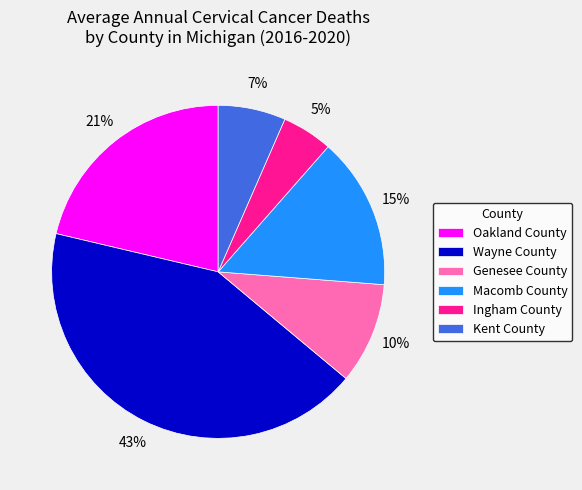

Count the number of slices in the pie.

6